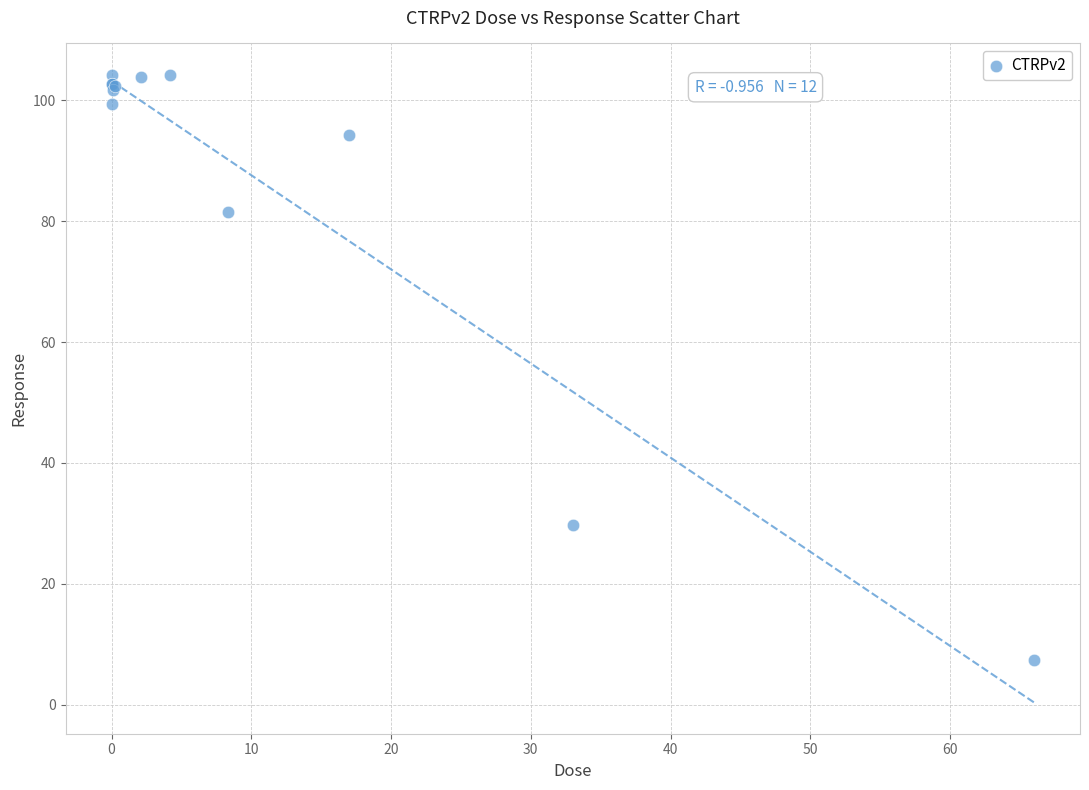

What Y value in the scatter plot is closest to 55?

29.7